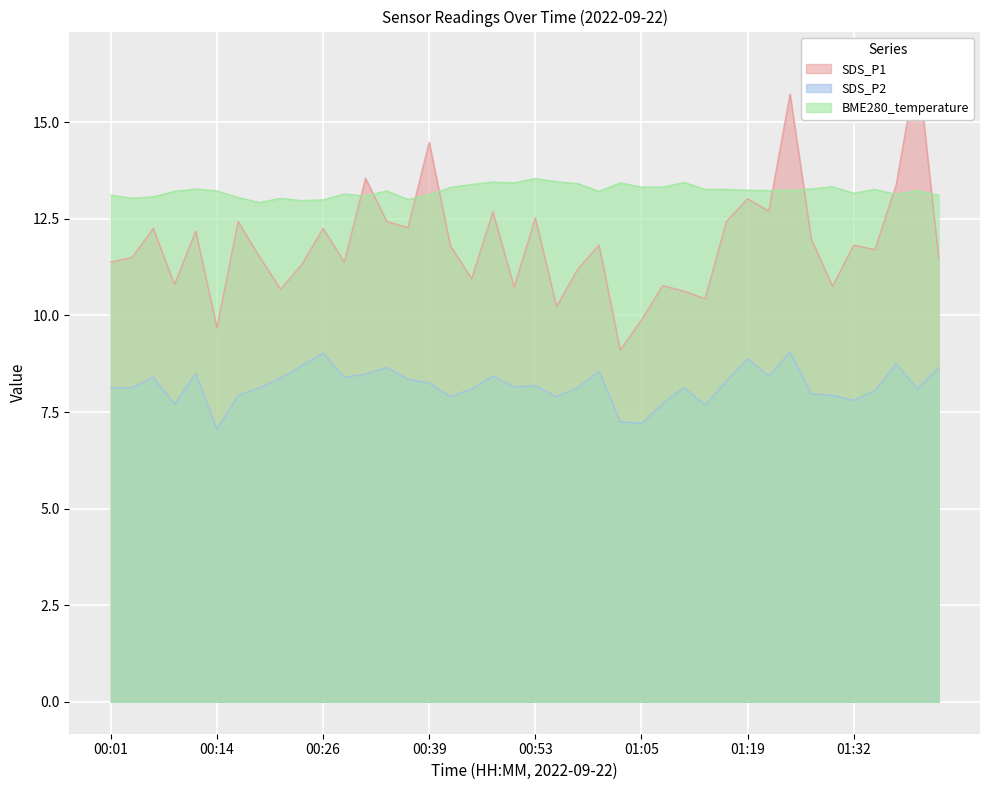

At which label is SDS_P1 closest to 12?

01:27